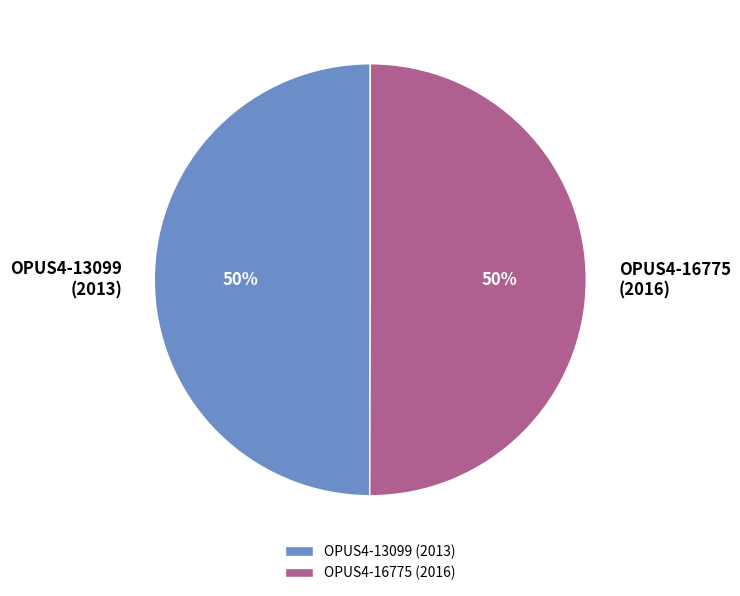

Is it true that OPUS4-13099 (2013) is 50% of the pie?

True